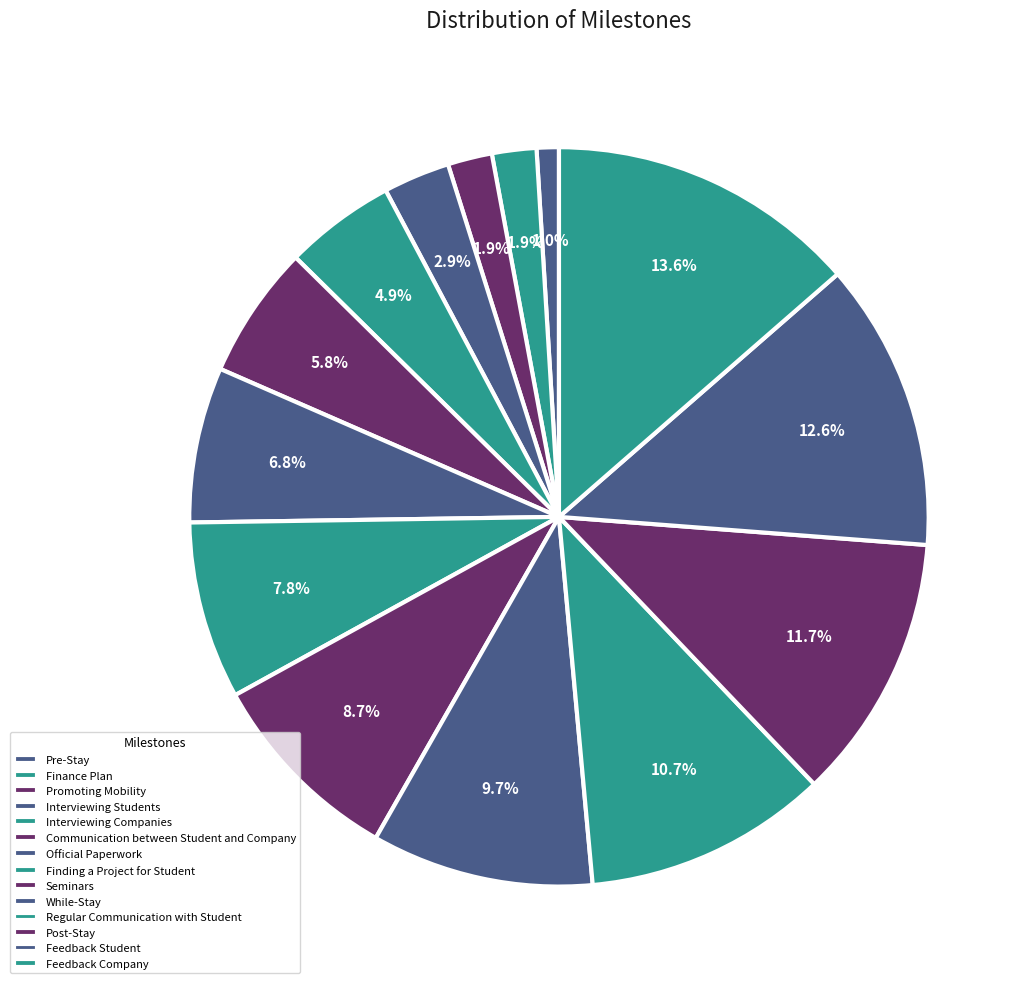

To the nearest percent, what is the average slice percentage?

7%